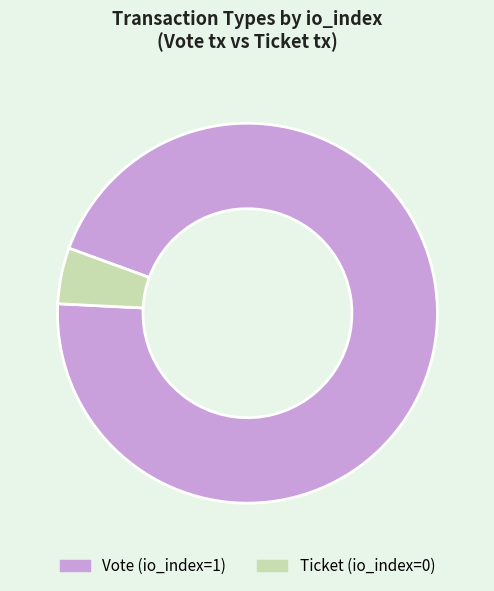

Is it true that Vote is 95% of the pie?

True